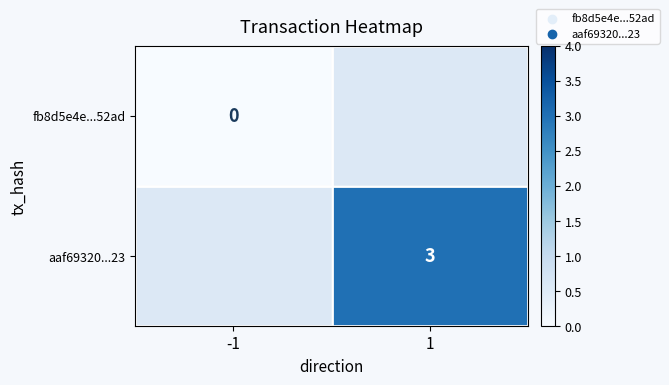

The aaf69320...23 series shows 3 at 1. True or false?

True